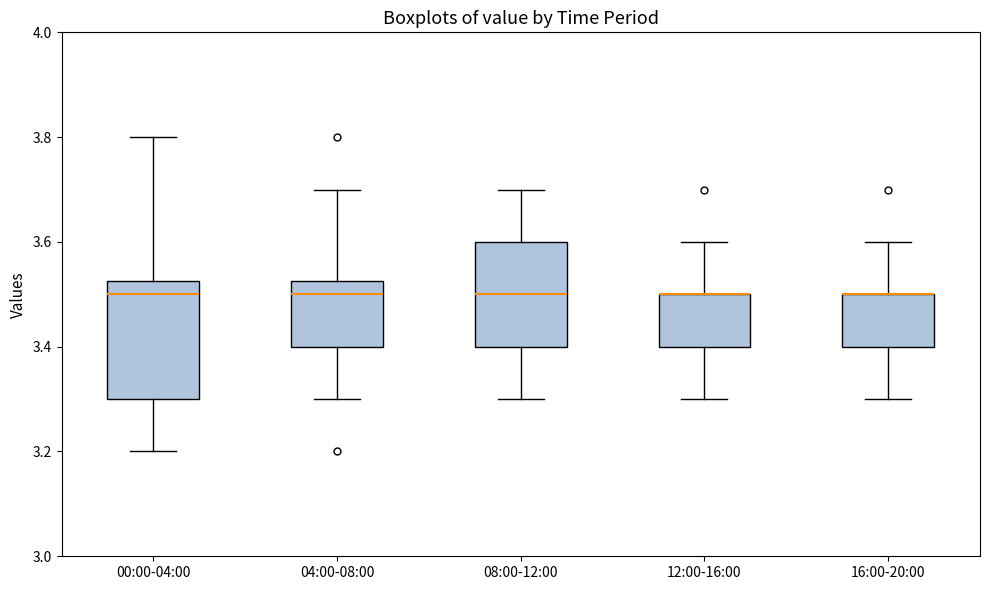

Reading left to right, read every box against the y-axis: the position of its median line, the range the box covers, and the ends of its whiskers. The values are not printed on the chart, so give them approximately, as read against the axis.

00:00-04:00: median 3.50, box 3.30 to 3.52, whiskers 3.20 to 3.80
04:00-08:00: median 3.50, box 3.40 to 3.52, whiskers 3.30 to 3.70
08:00-12:00: median 3.50, box 3.40 to 3.60, whiskers 3.30 to 3.70
12:00-16:00: median 3.50 (drawn on the box's upper edge), box 3.40 to 3.50, whiskers 3.30 to 3.60
16:00-20:00: median 3.50 (drawn on the box's upper edge), box 3.40 to 3.50, whiskers 3.30 to 3.60